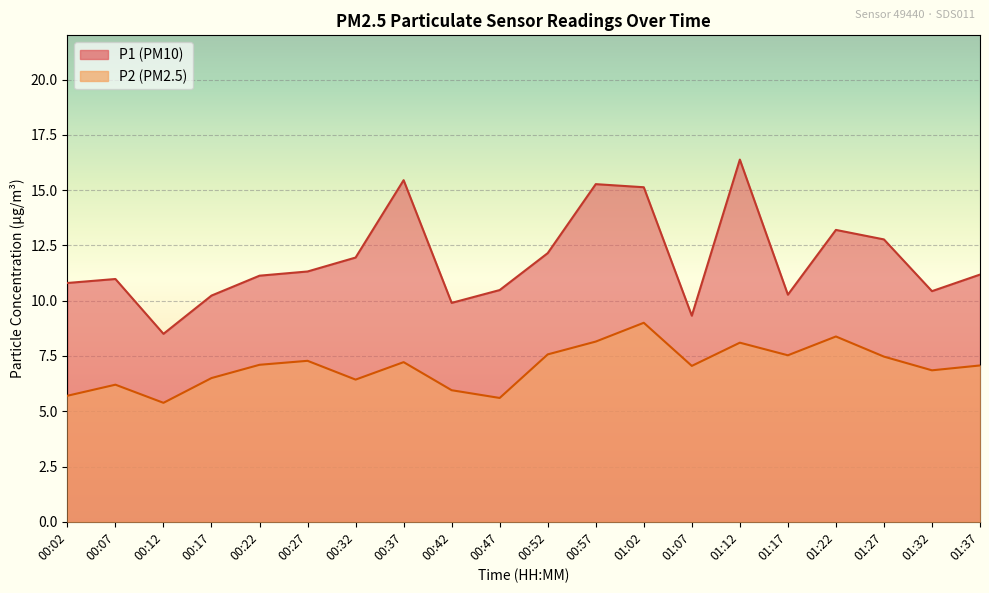

Which series has the largest range (max minus min)?

P1